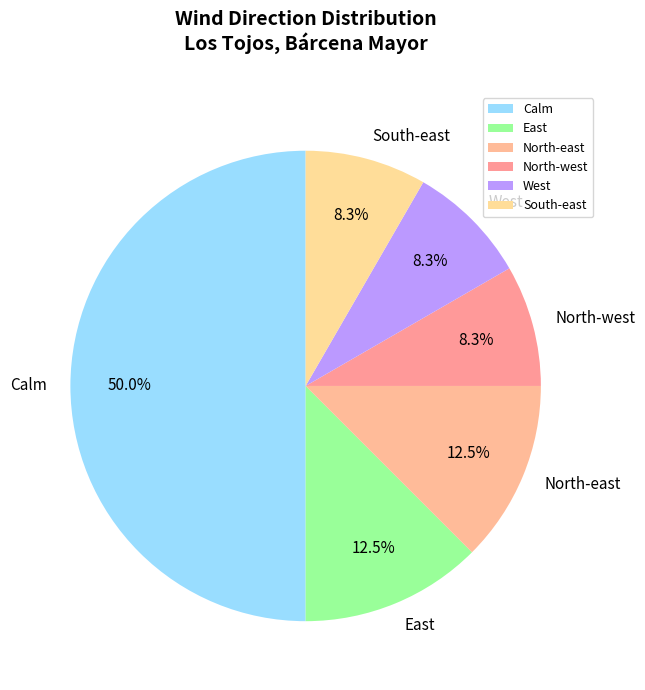

Which has a higher value, West or East?

East